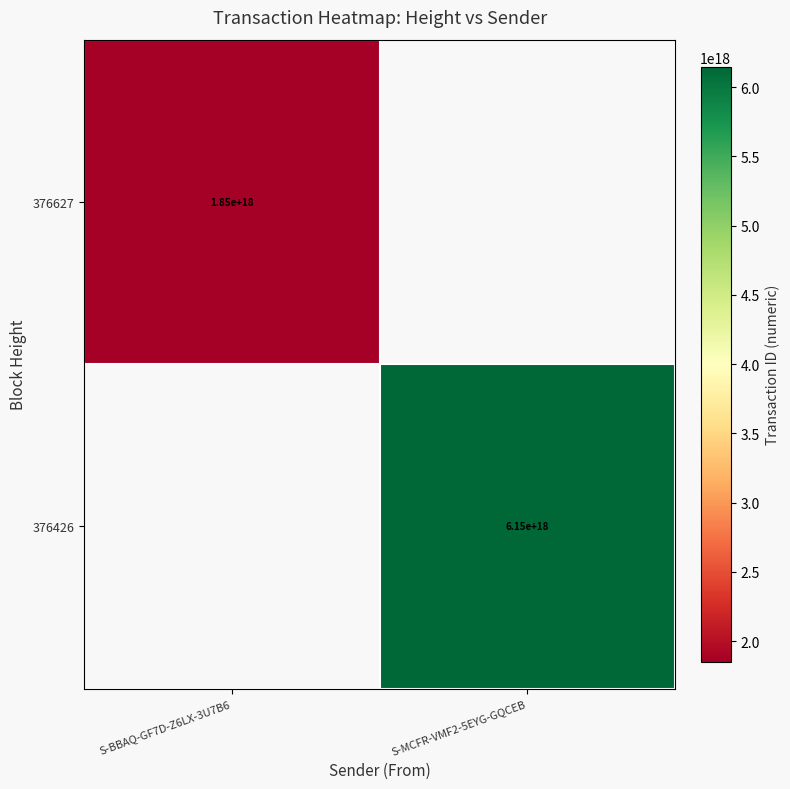

Is it true that 376426 equals 4067310839663643136 at S-MCFR-VMF2-5EYG-GQCEB?

False